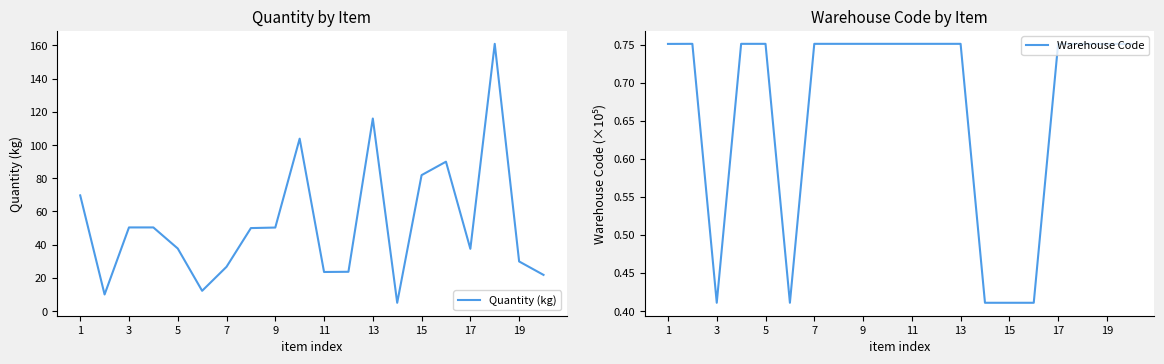

What is the lowest value of the Warehouse Code series?

0.4